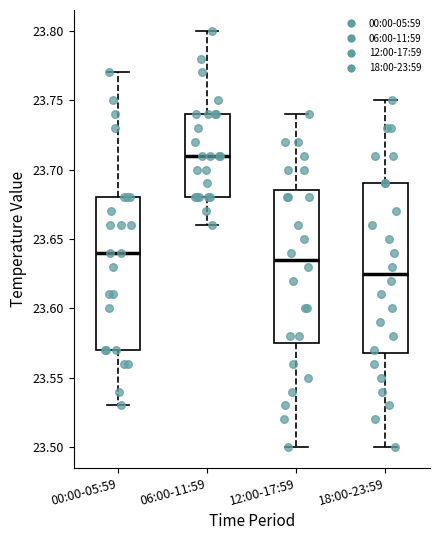

Reading left to right, transcribe this box plot: for each box, give where its median line is, the range the box spans, and where its two whiskers end, as read against the y-axis. The values are not printed on the chart, so give them approximately, as read against the axis.

00:00-05:59: median 23.640, box 23.570 to 23.680, whiskers 23.530 to 23.770
06:00-11:59: median 23.710, box 23.680 to 23.740, whiskers 23.660 to 23.800
12:00-17:59: median 23.635, box 23.575 to 23.685, whiskers 23.500 to 23.740
18:00-23:59: median 23.625, box 23.570 to 23.690, whiskers 23.500 to 23.750